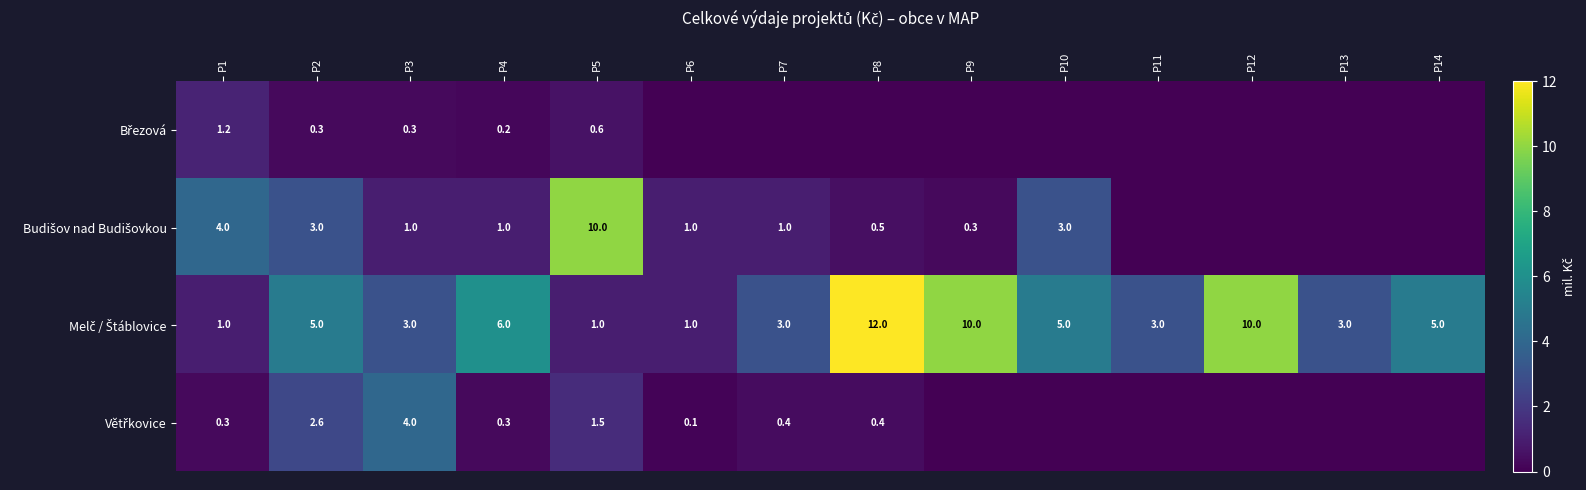

What is the total value across all series at P1?

6.5